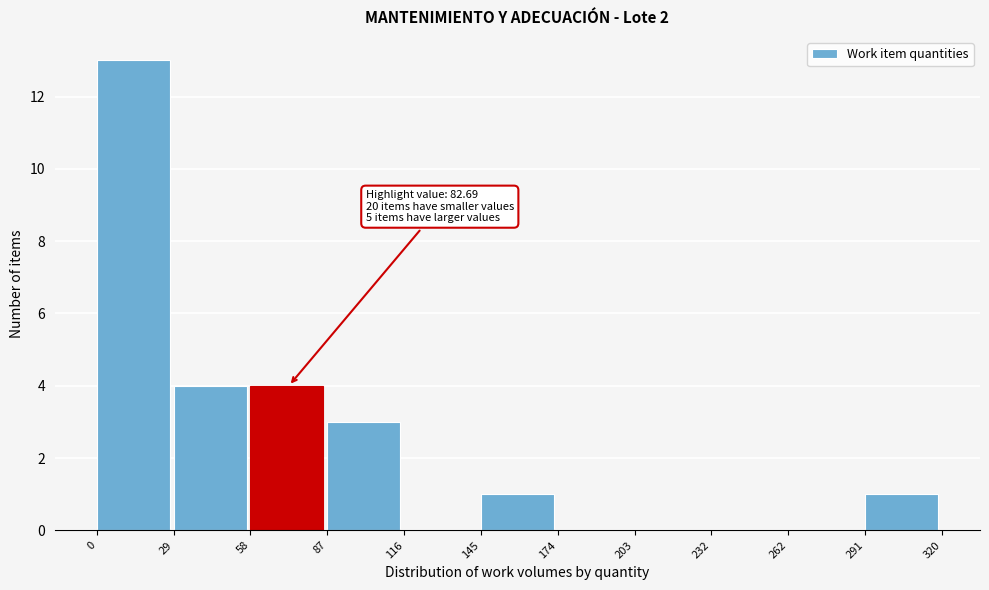

Over which range of the x-axis is the bar tallest?

0 to 29